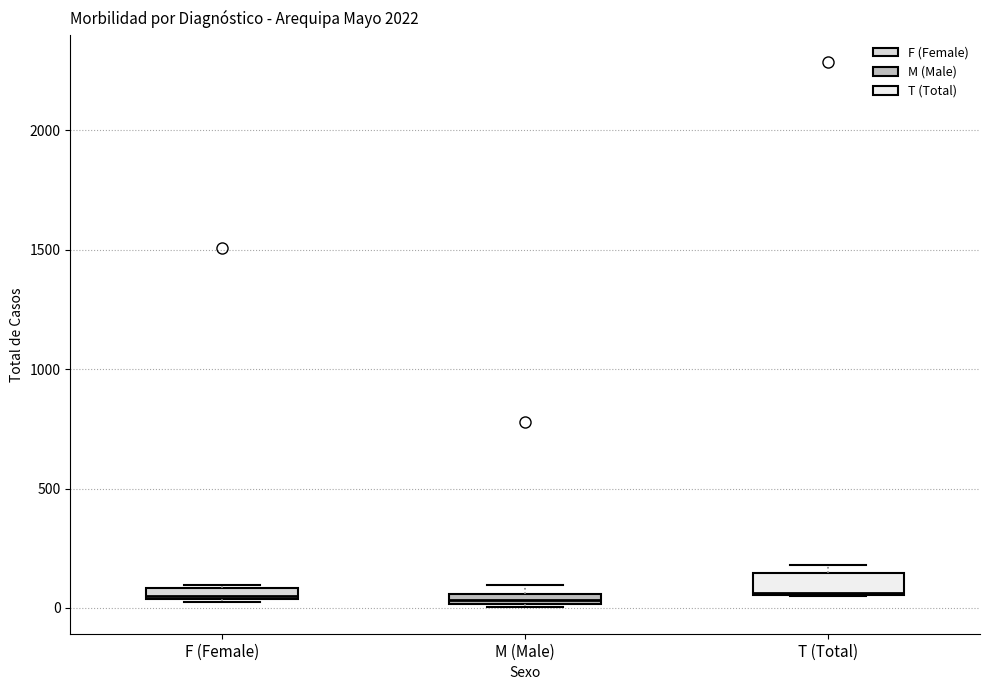

Where is the lower edge of the box for T (Total) on the y-axis? The values are not printed on the chart, so give them approximately, as read against the axis.

50